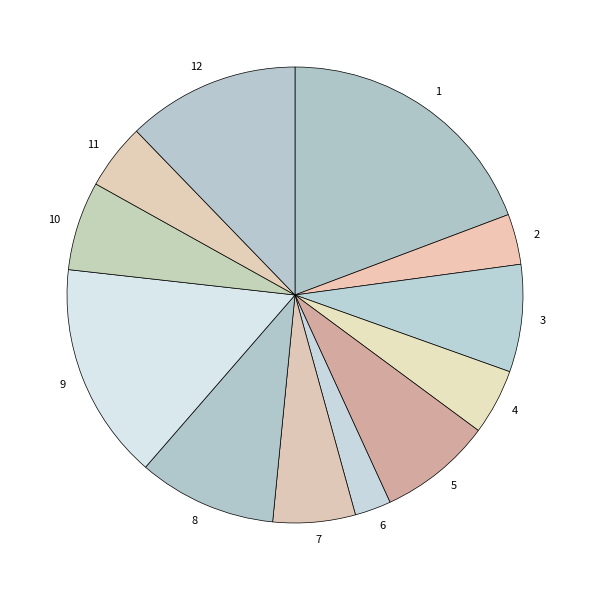

Is it true that 3 is 17% of the pie?

False